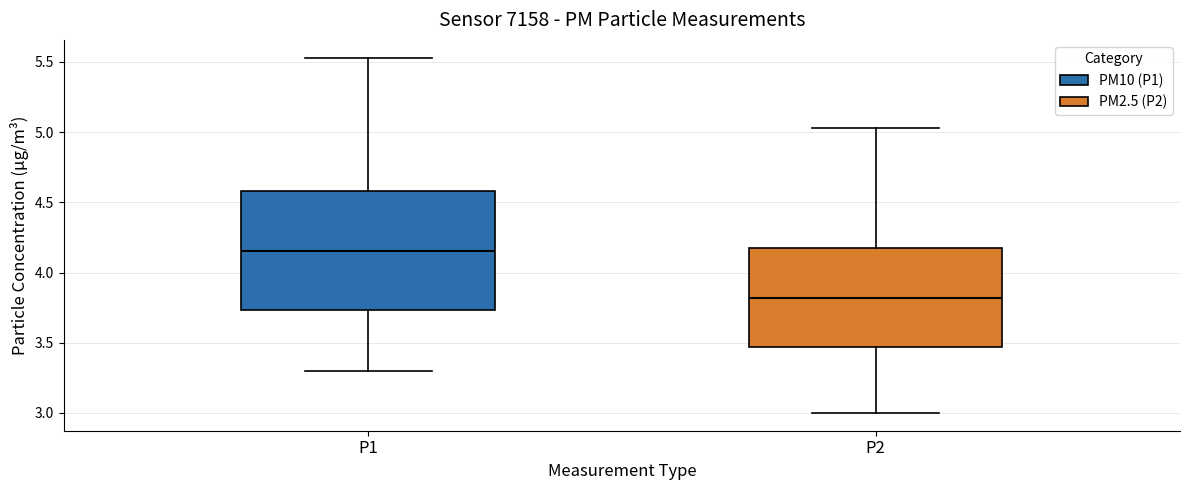

Reading left to right, read every box against the y-axis: the position of its median line, the range the box covers, and the ends of its whiskers. The values are not printed on the chart, so give them approximately, as read against the axis.

P1: median 4.15, box 3.75 to 4.60, whiskers 3.30 to 5.55
P2: median 3.80, box 3.45 to 4.20, whiskers 3.00 to 5.05